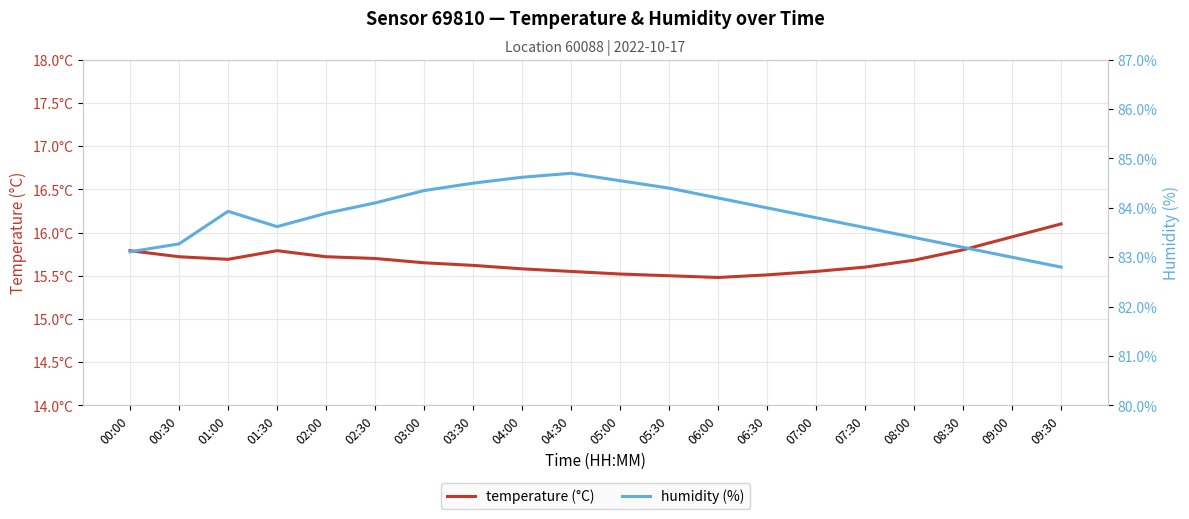

Rank the categories by humidity (%) value from highest to lowest.

04:30, 04:00, 05:00, 03:30, 05:30, 03:00, 06:00, 02:30, 06:30, 01:00, 02:00, 07:00, 01:30, 07:30, 08:00, 00:30, 08:30, 00:00, 09:00, 09:30